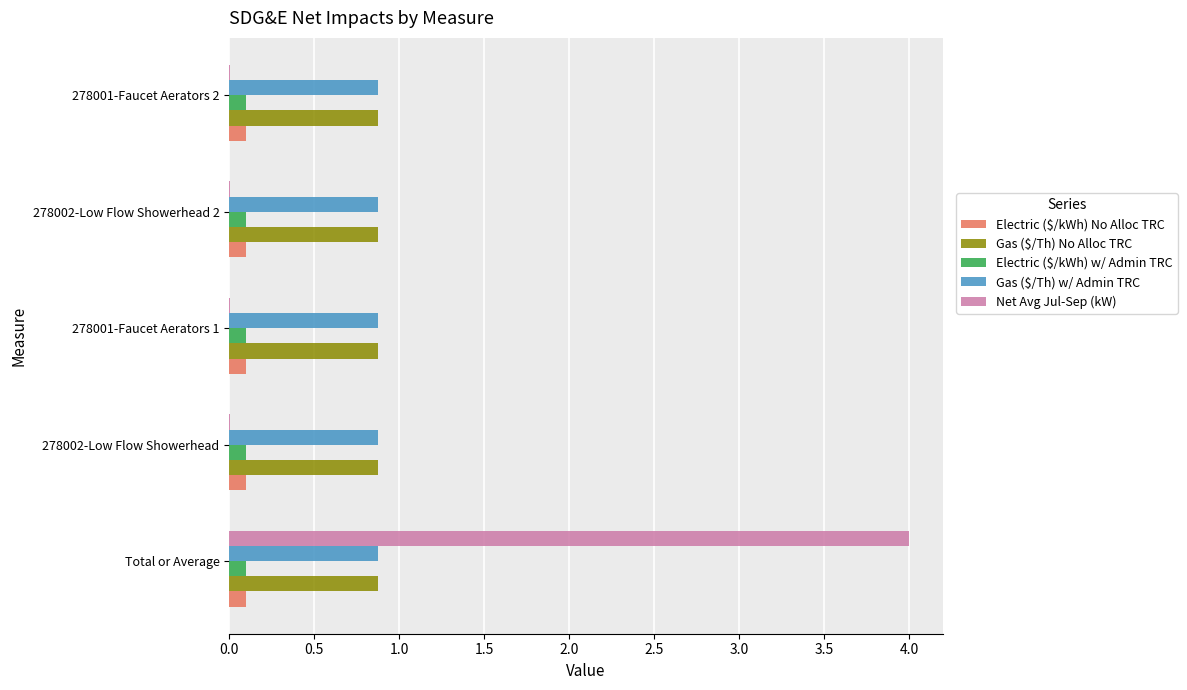

Is it true that Gas ($/Th) w/ Admin TRC equals 0.5 at 278002-Low Flow Showerhead?

False